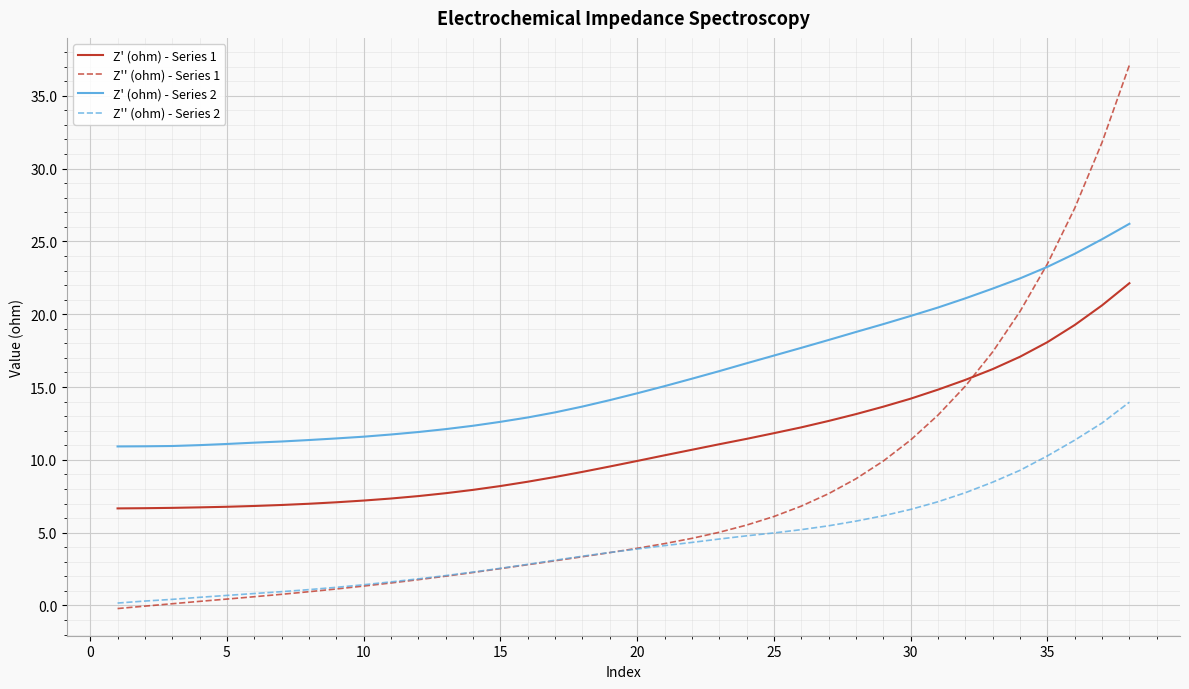

True or false: Z' (ohm) - Series 2 and Z' (ohm) - Series 1 intersect in this chart.

False